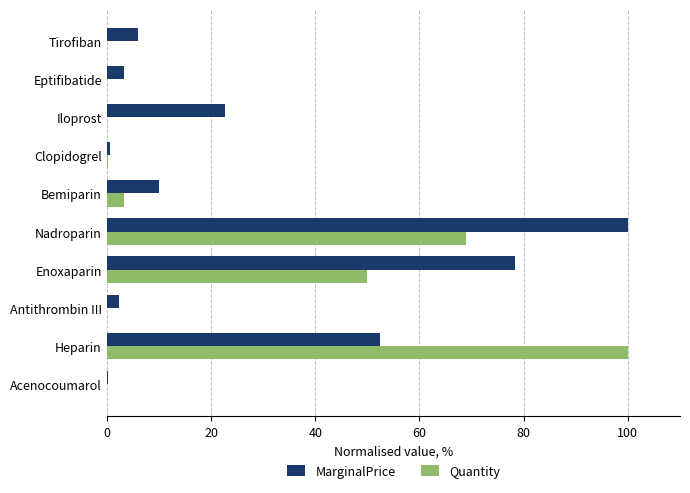

At which category is the sum across all series the highest?

Nadroparin